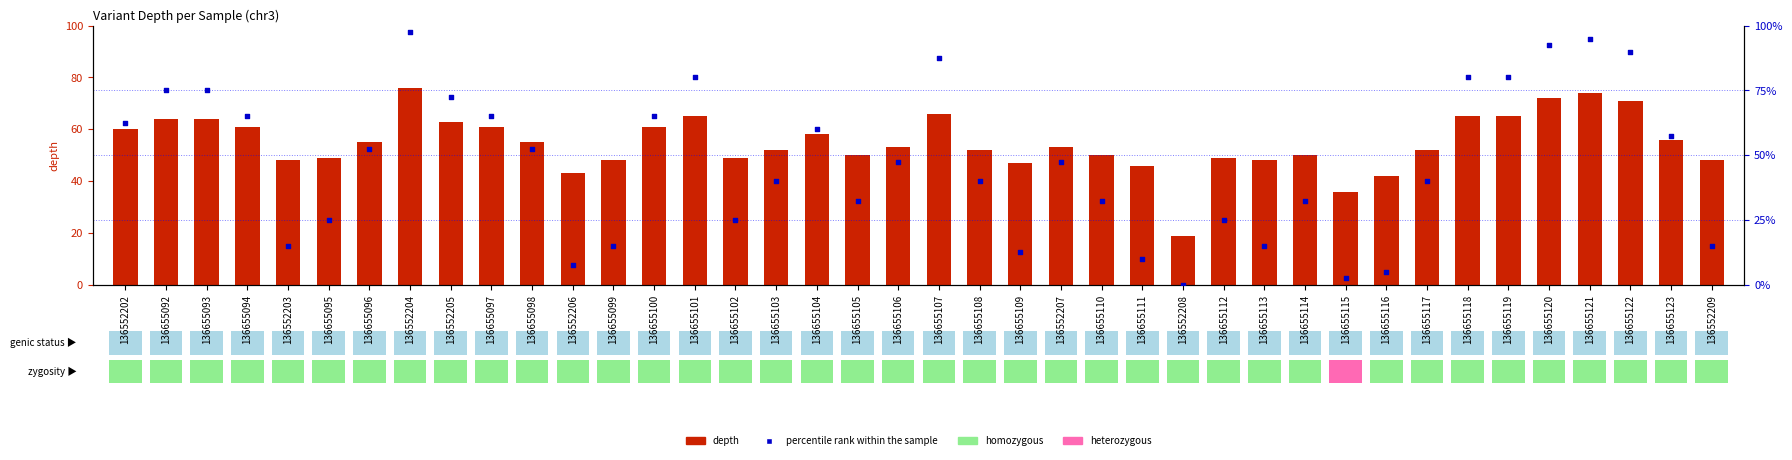

At which category is the sum across all series the highest?

136552204